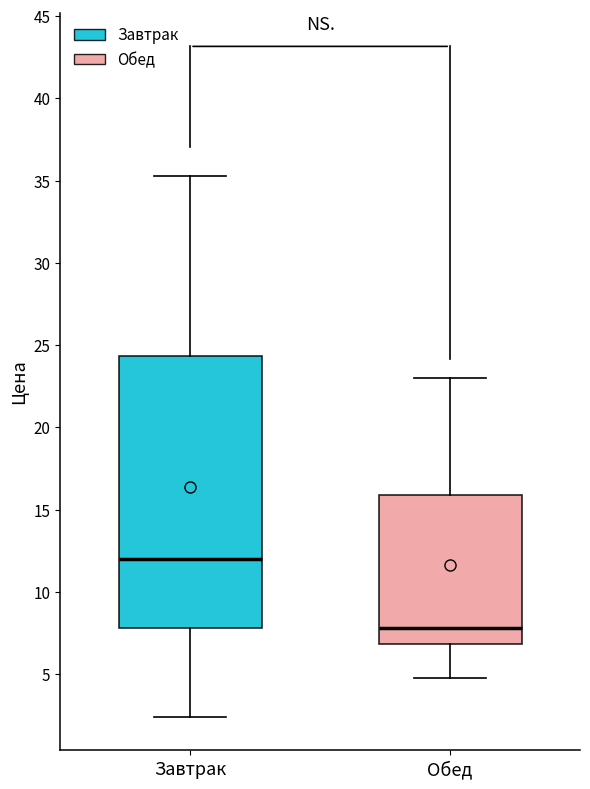

Comparing the boxes themselves (not the whiskers), which one is the tallest?

Завтрак